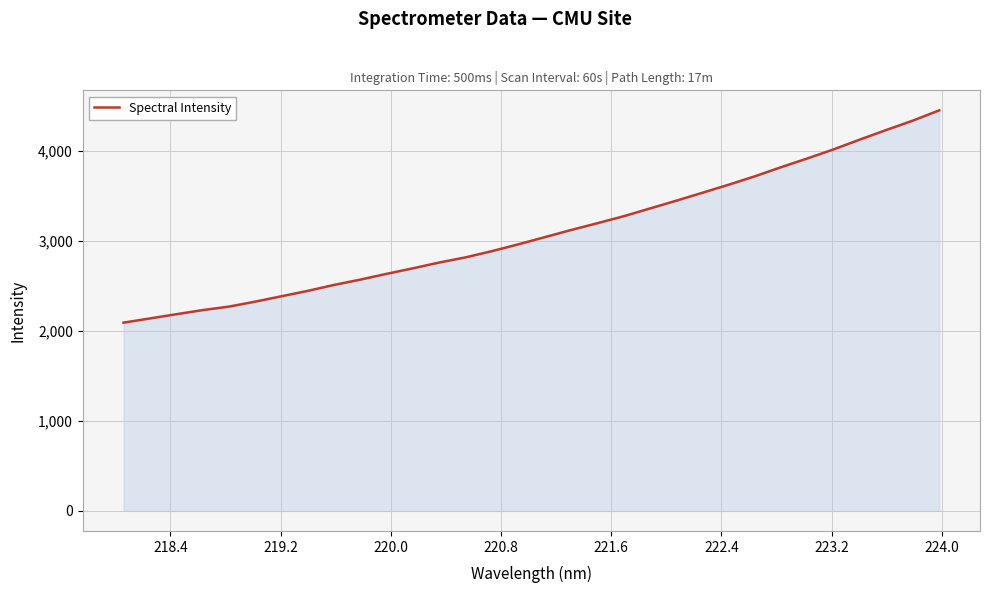

What is the minimum value shown in the chart?

2093.5